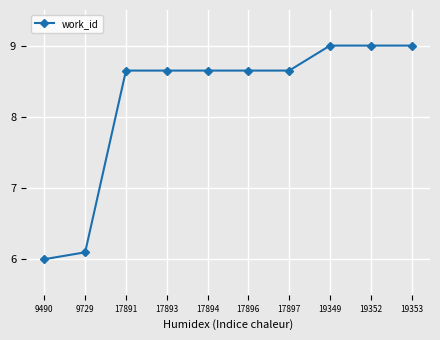

What is the ratio of the value at 19352 to the value at 17897?

1.0